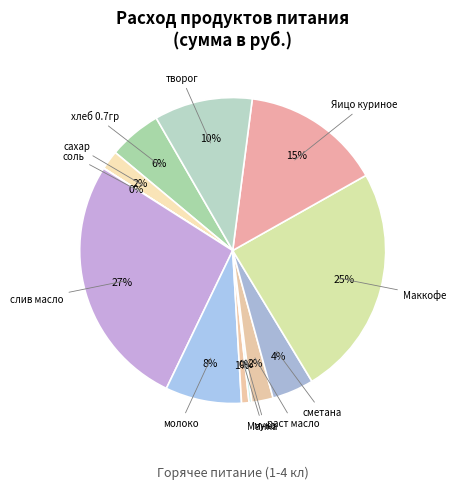

Which category has the smallest portion of the pie?

соль